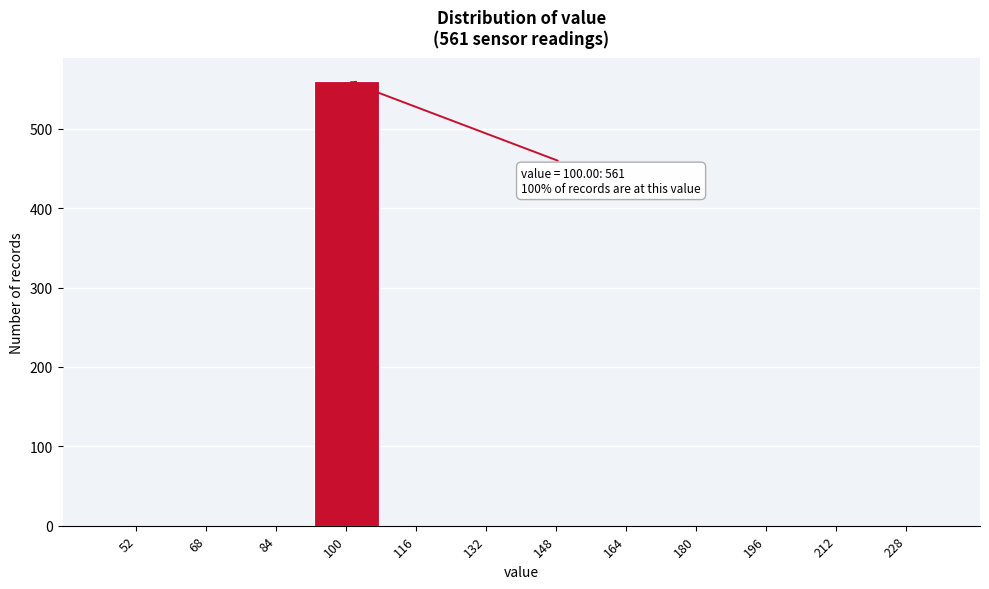

Reading right to left, transcribe all the data shown in this chart.

228=0	212=0	196=0	180=0	164=0	148=0	132=0	116=0	100=561	84=0	68=0	52=0